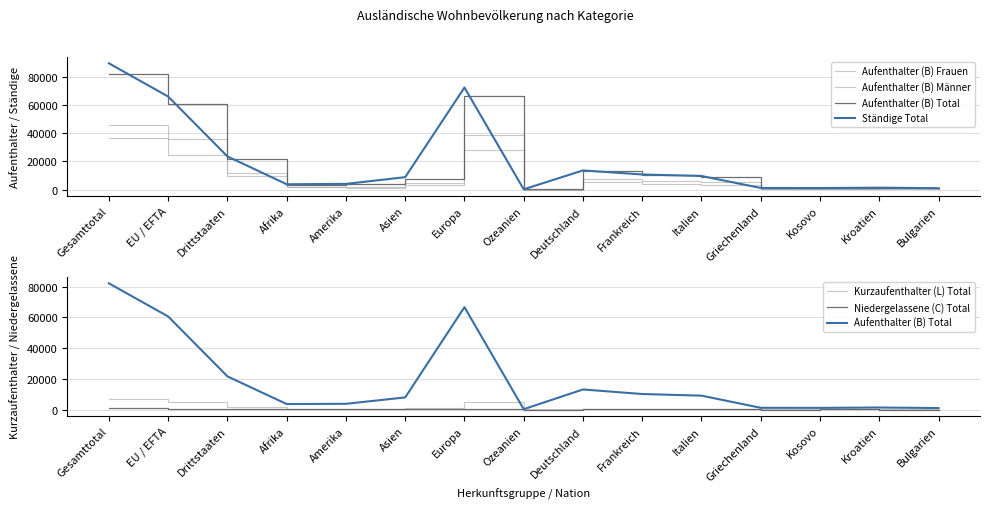

Which category has the highest value in the Ständige Total series?

Gesamttotal